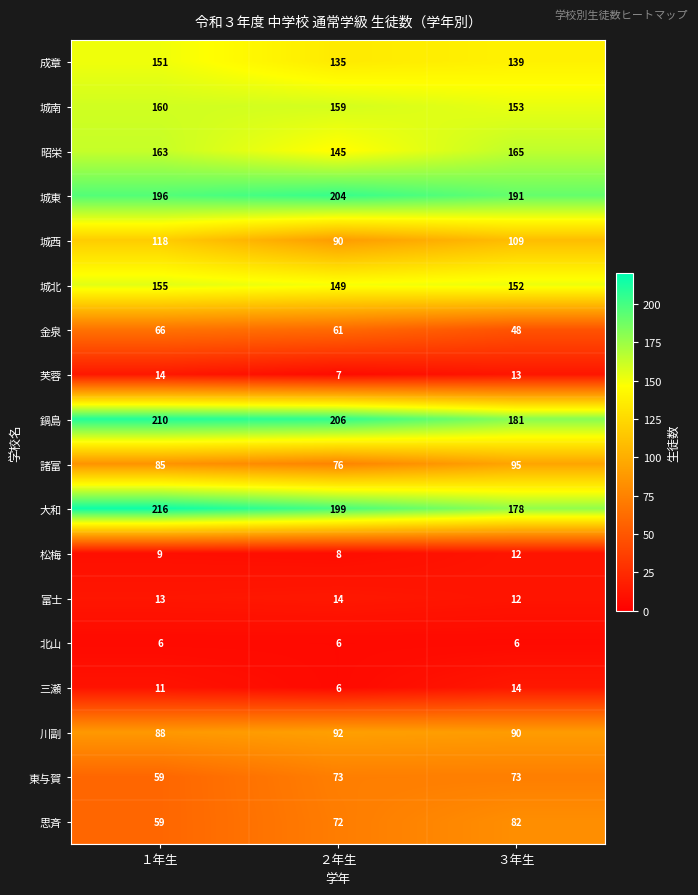

What is the total value across all series at １年生?

1779